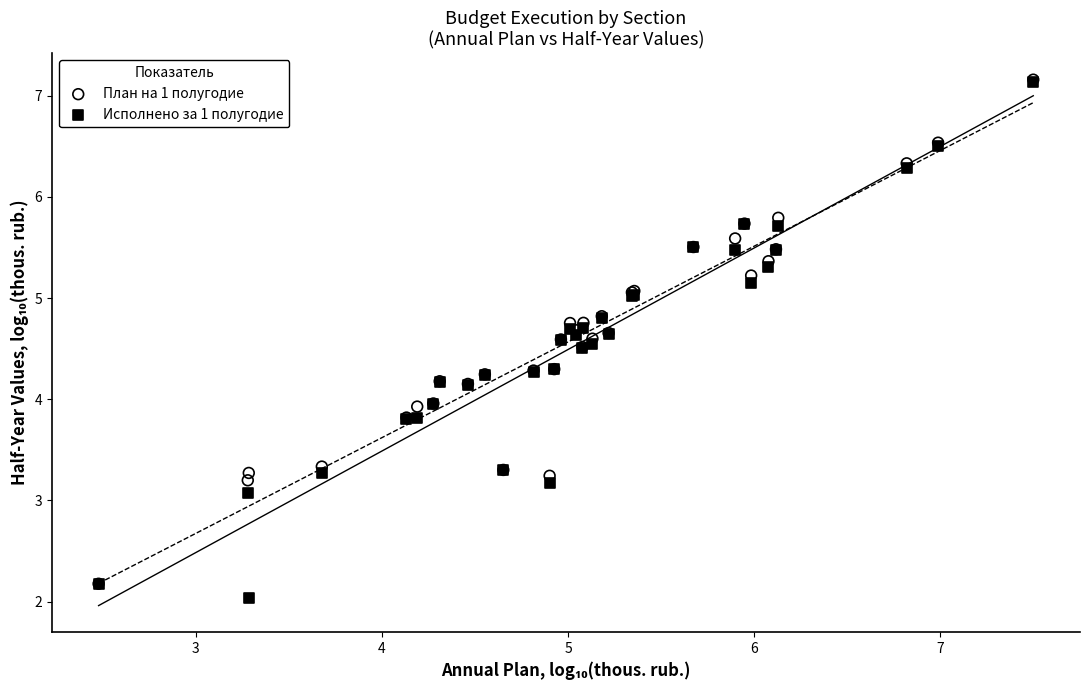

What are all the series names shown in the legend?

План на 1 полугодие, Исполнено за 1 полугодие